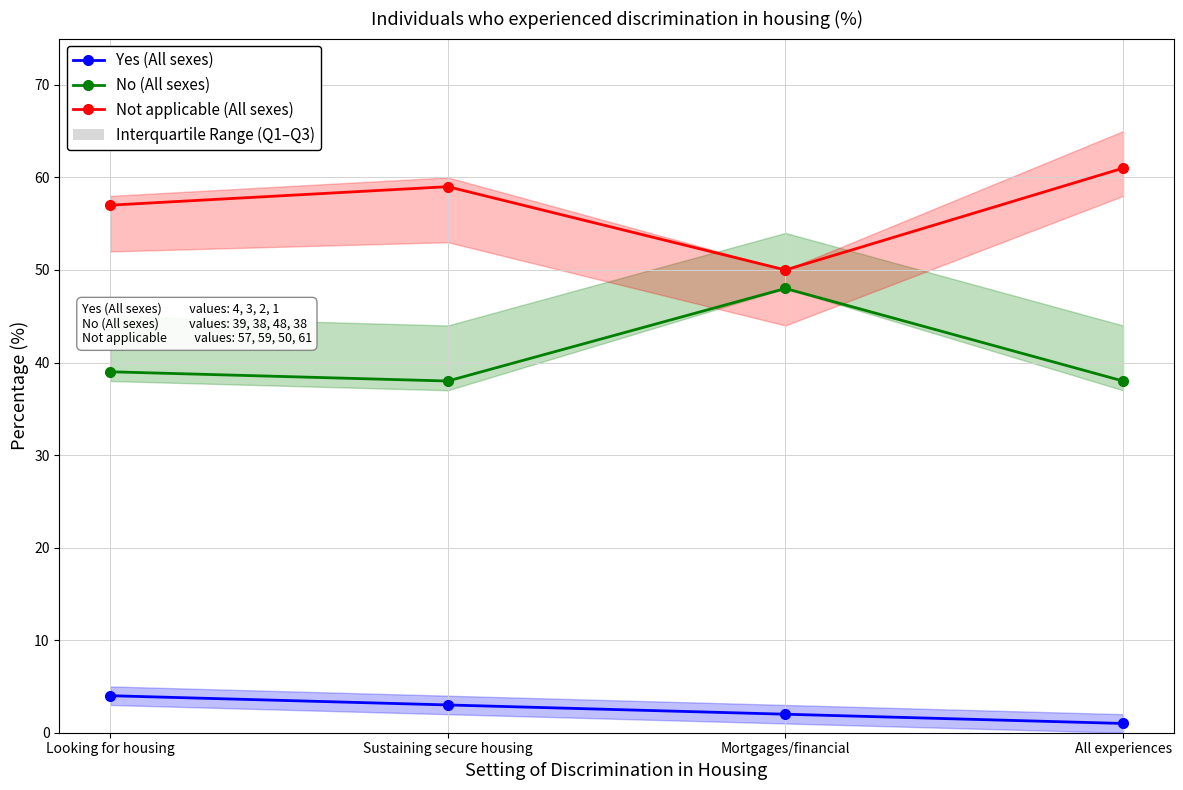

What is the sum of all Yes (All sexes) values?

10